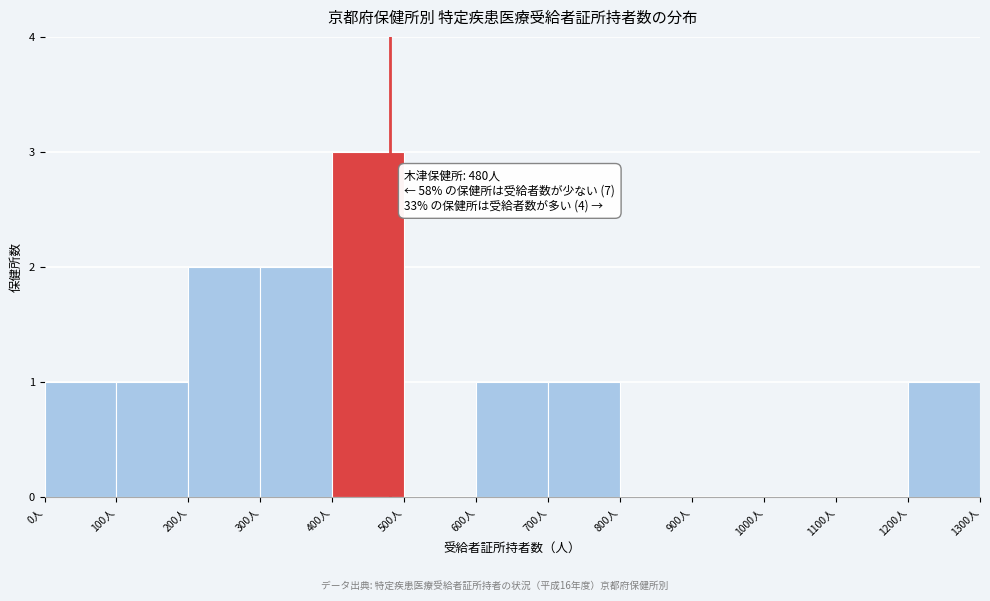

Which range on the x-axis has the tallest bar?

400 to 500